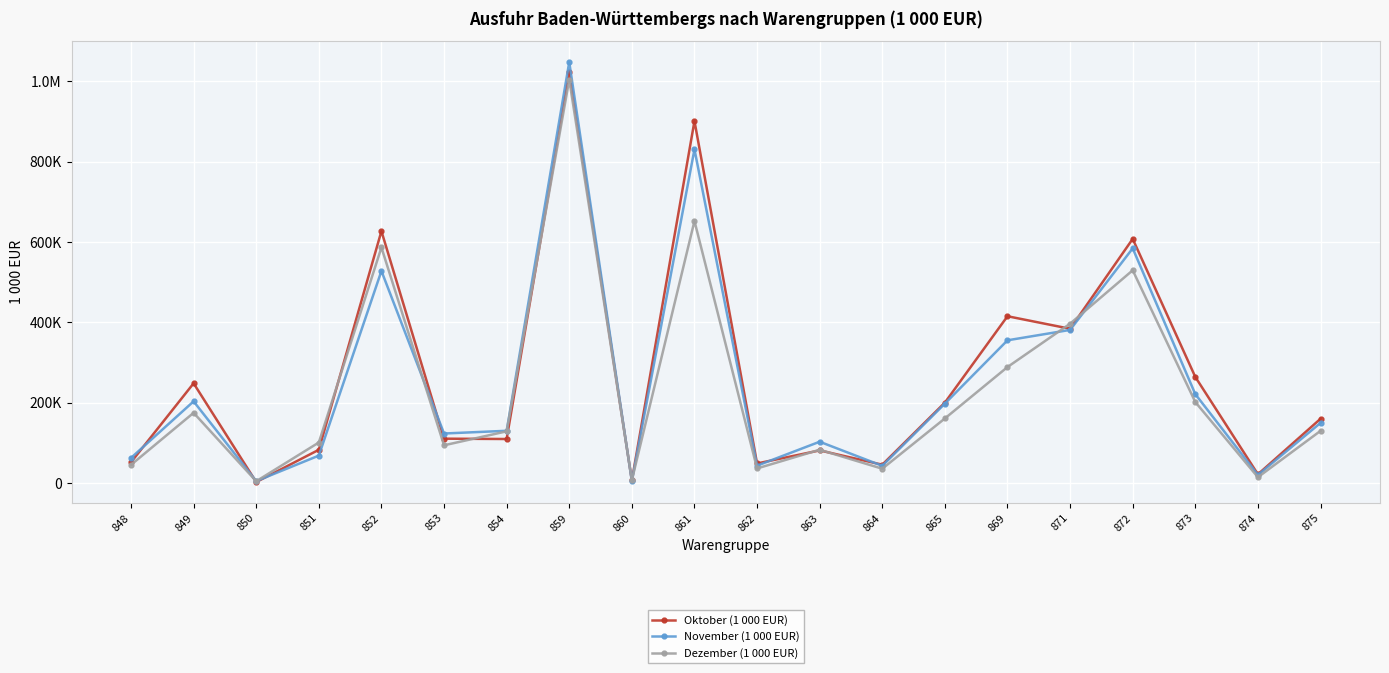

True or false: November (1 000 EUR) and Dezember (1 000 EUR) intersect in this chart.

True